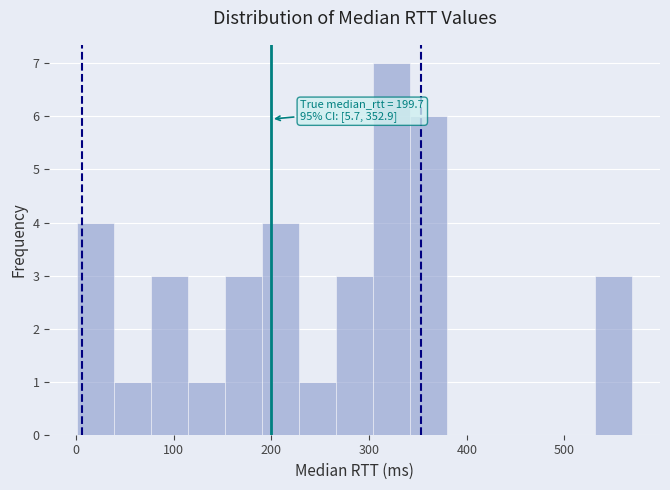

Around what value on the x-axis is the tallest bar? Give the approximate position of its centre, as read against the axis.

320